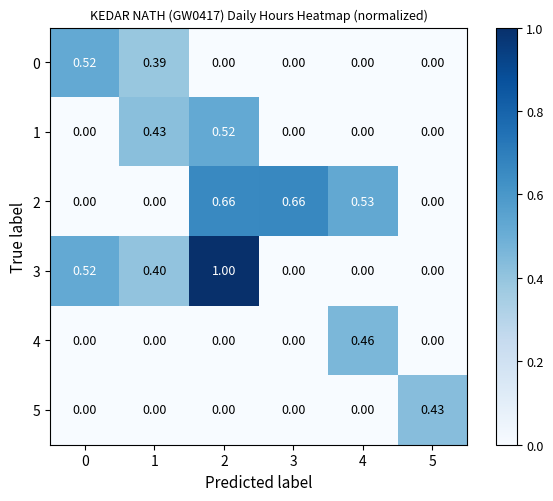

Is the value of 2 at 4 greater than the value of 3 at 3?

Yes